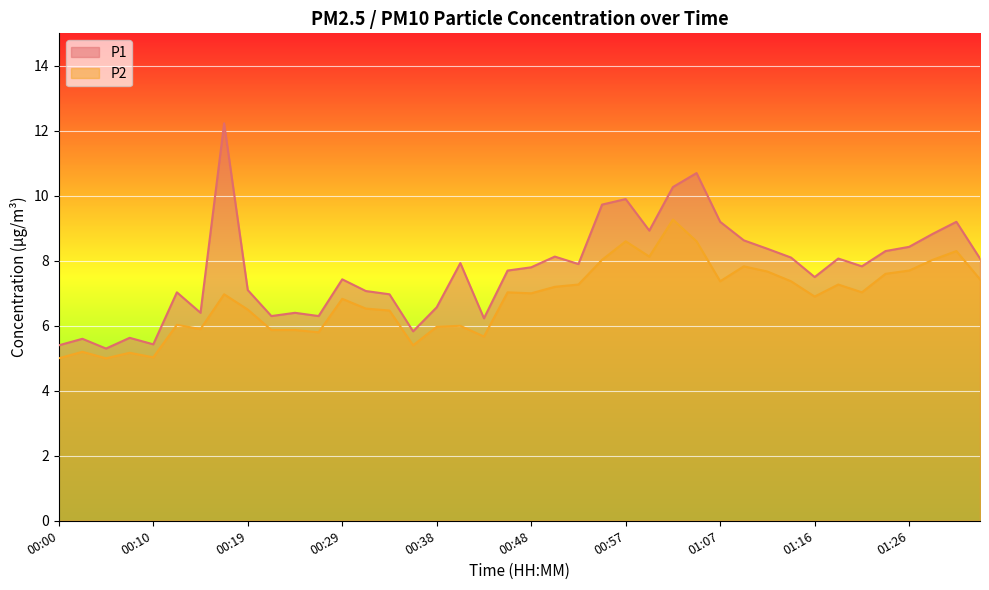

How many interior local valleys does the P1 series have?

11